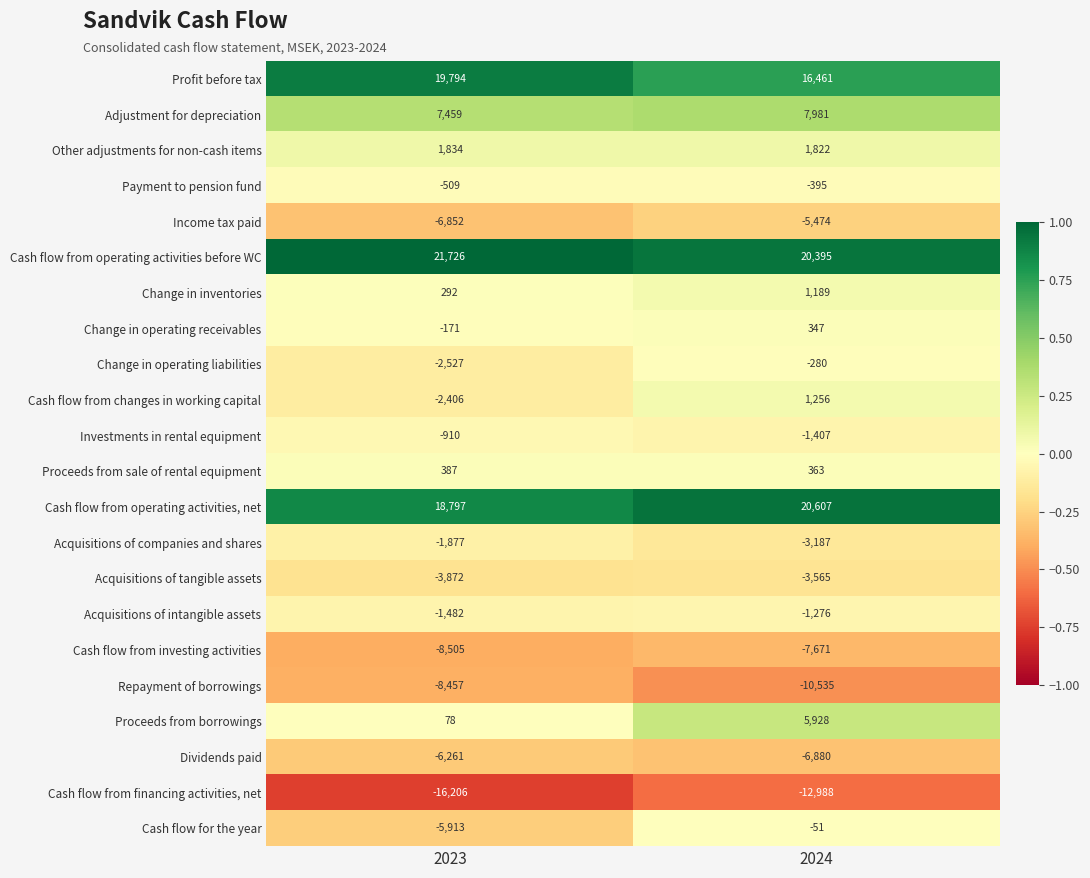

Read the Acquisitions of companies and shares value at 2024, to the nearest 100.

-3200